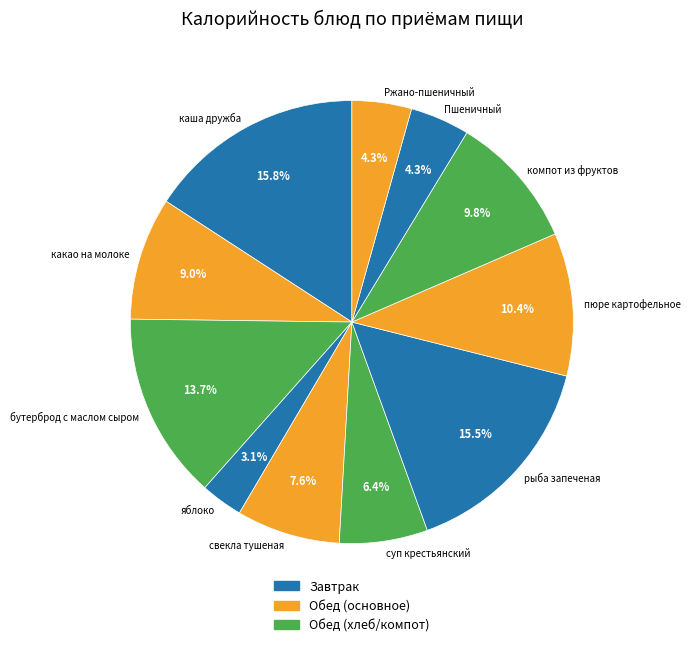

What is the smallest slice in the pie chart?

яблоко